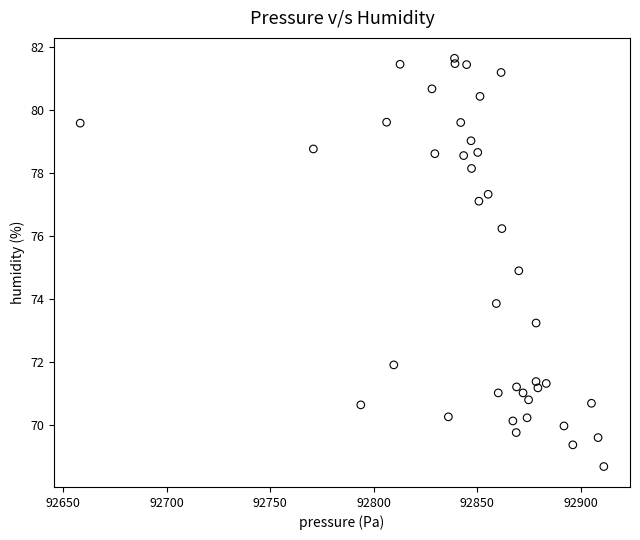

What is the range of Y values (max minus min)?

13.0